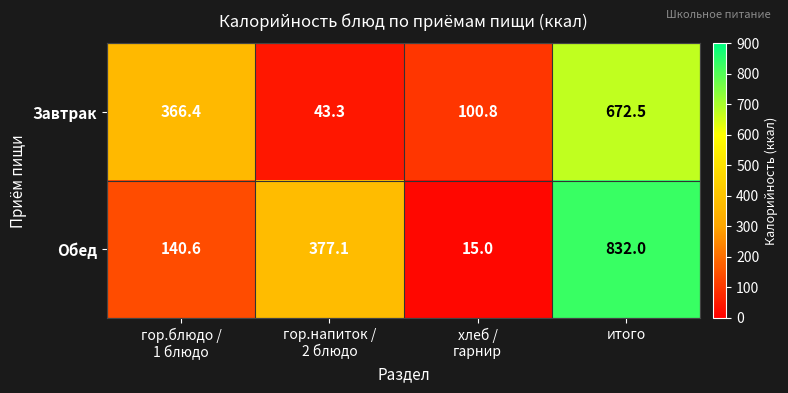

Read the Завтрак value at итого.

672.5